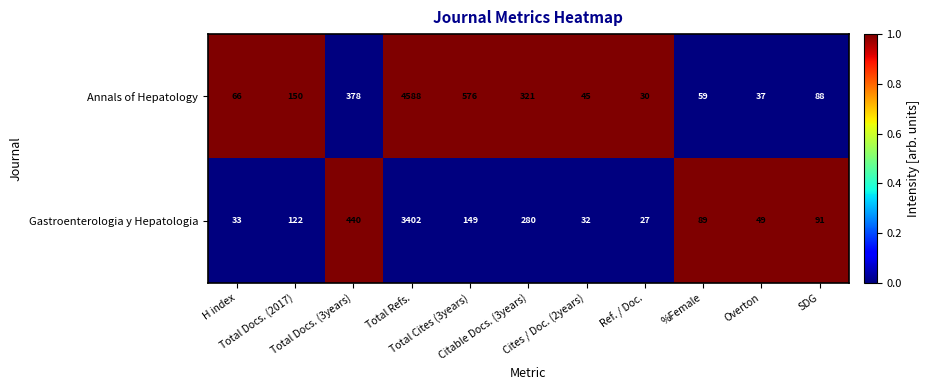

Which series has the largest total across all categories?

Annals of Hepatology